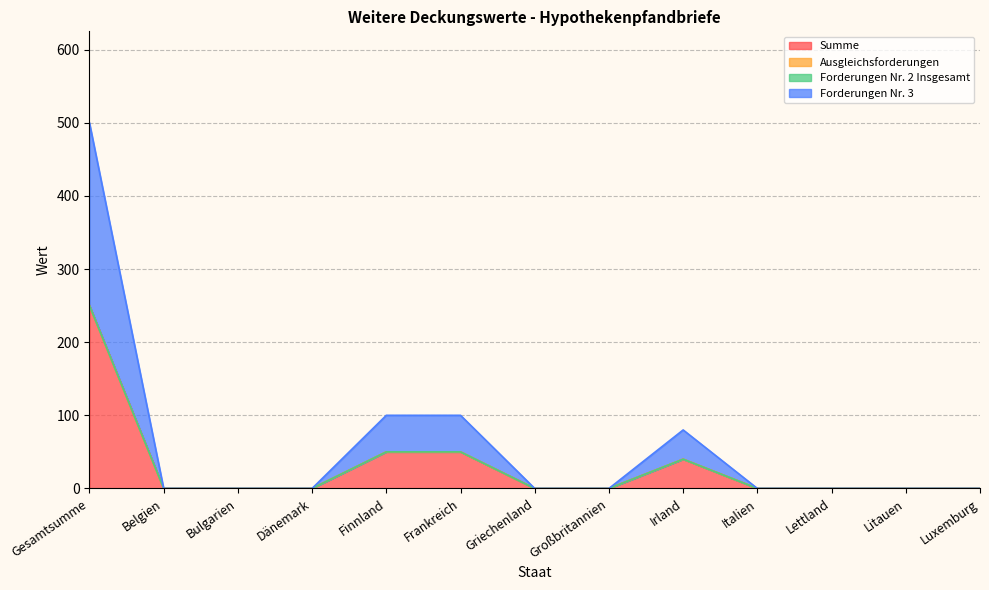

In Summe, how many points are higher than both neighbors (excluding endpoints)?

1